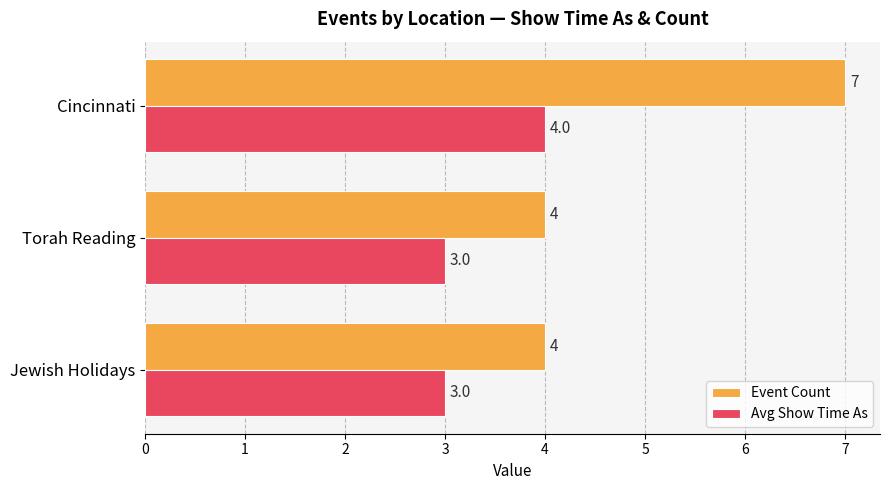

How many values in the Event Count series exceed 4?

1